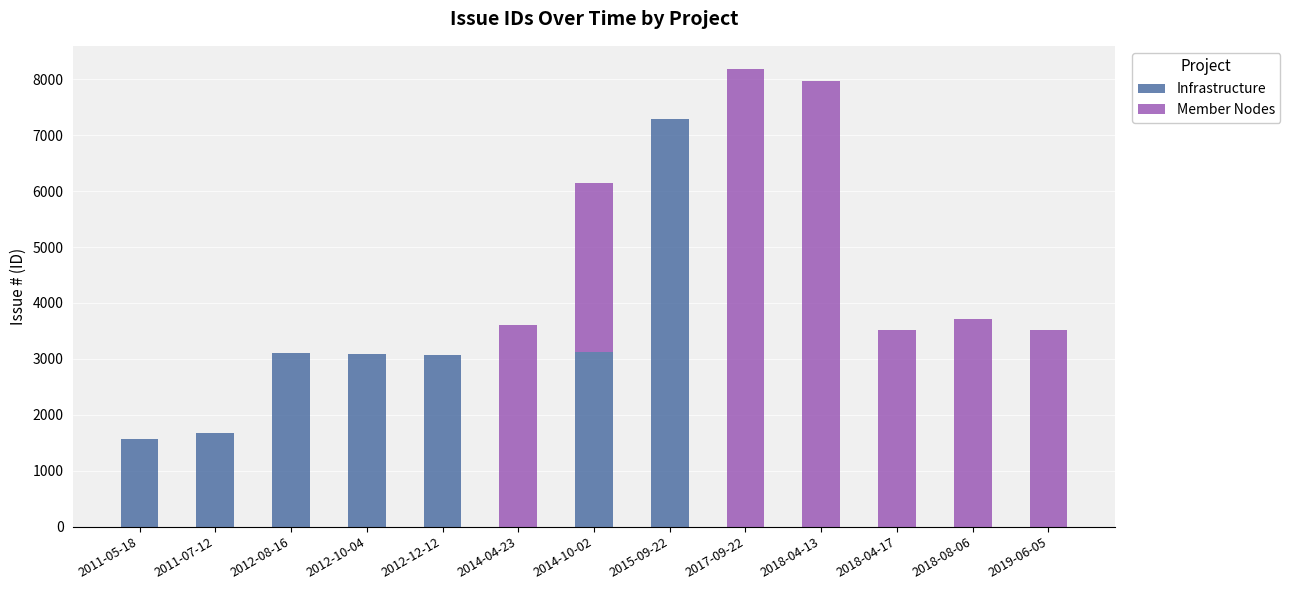

What is the highest value of the Infrastructure series?

7281